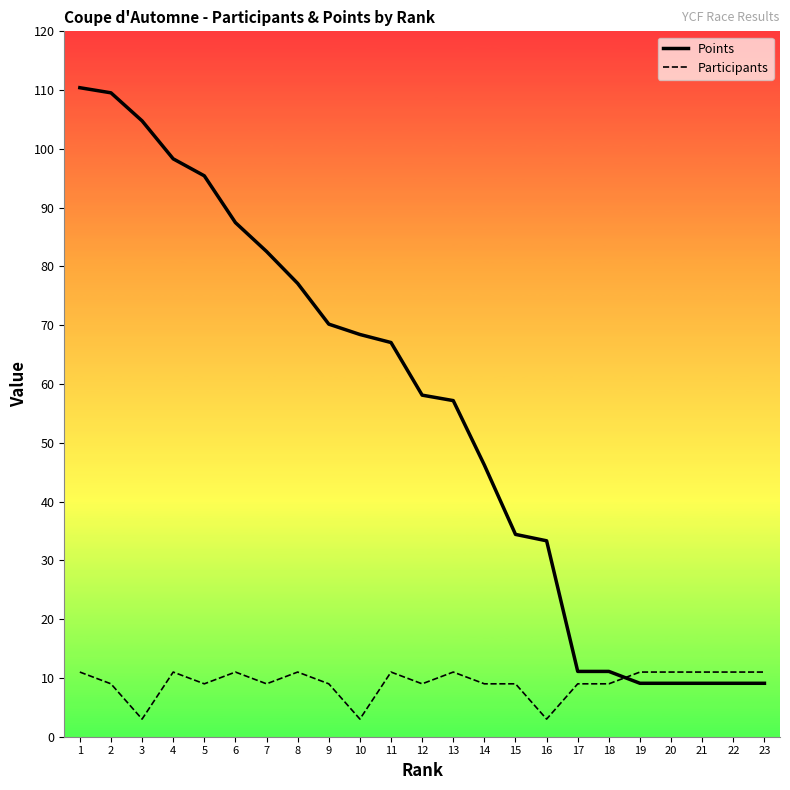

What is the total value across all series at 3?

107.8